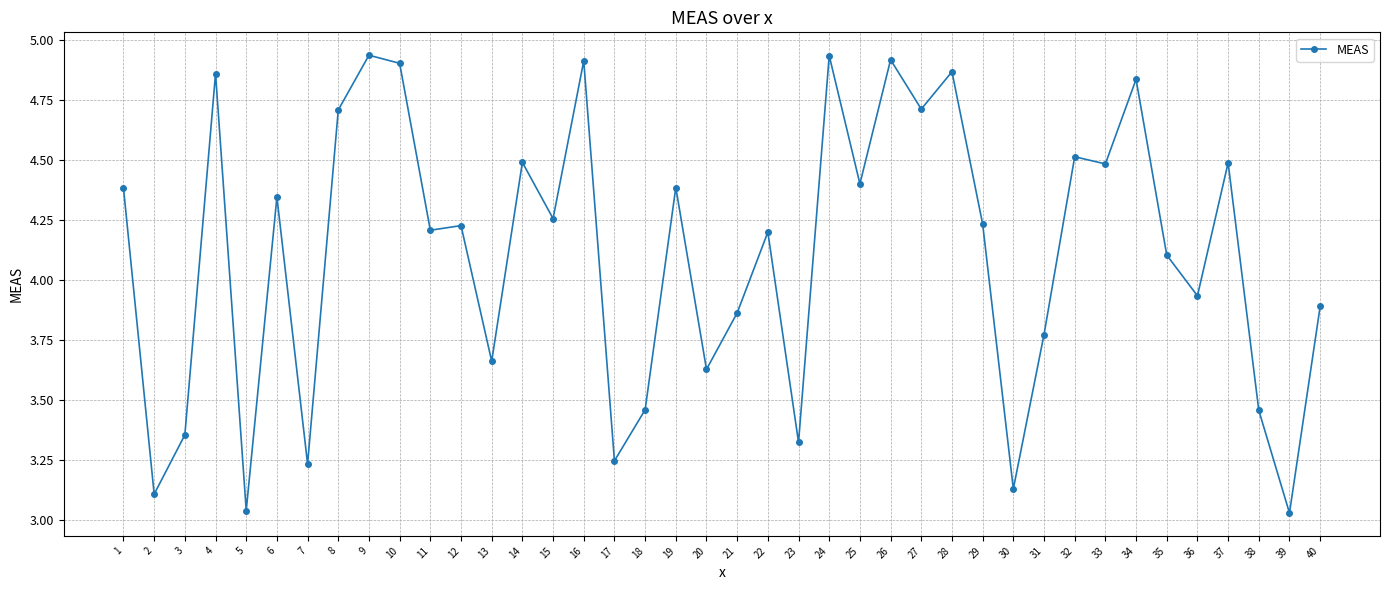

Is it true that the value at 12 is 4.2?

True